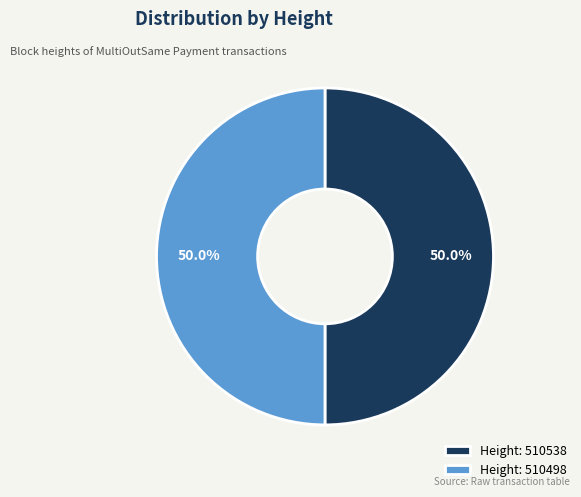

What is the total percentage of Height: 510498 and Height: 510538?

100.0%